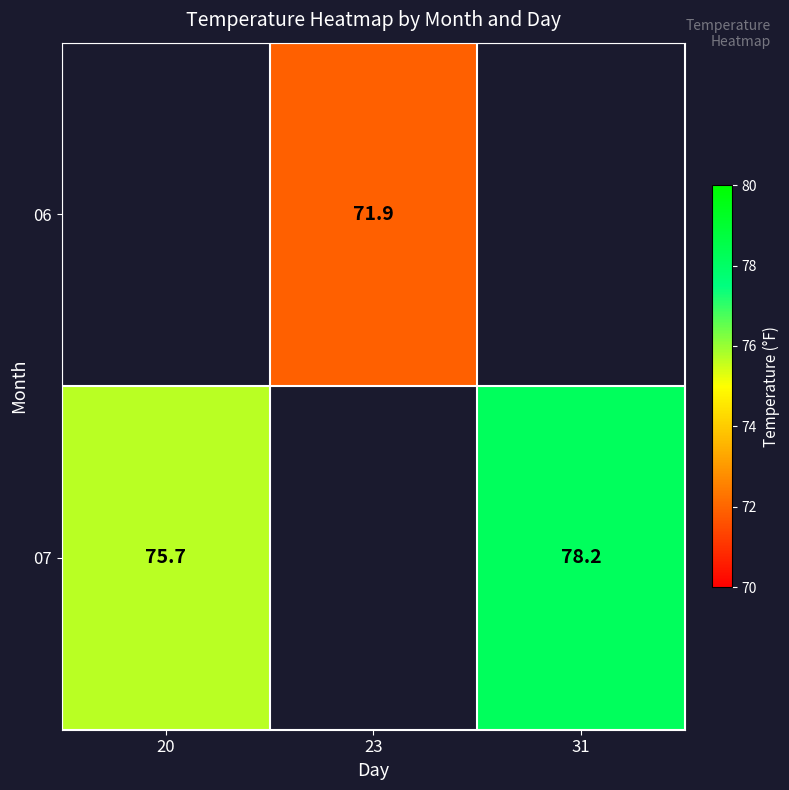

The value of 06 at 23 is 71.9. True or false?

True